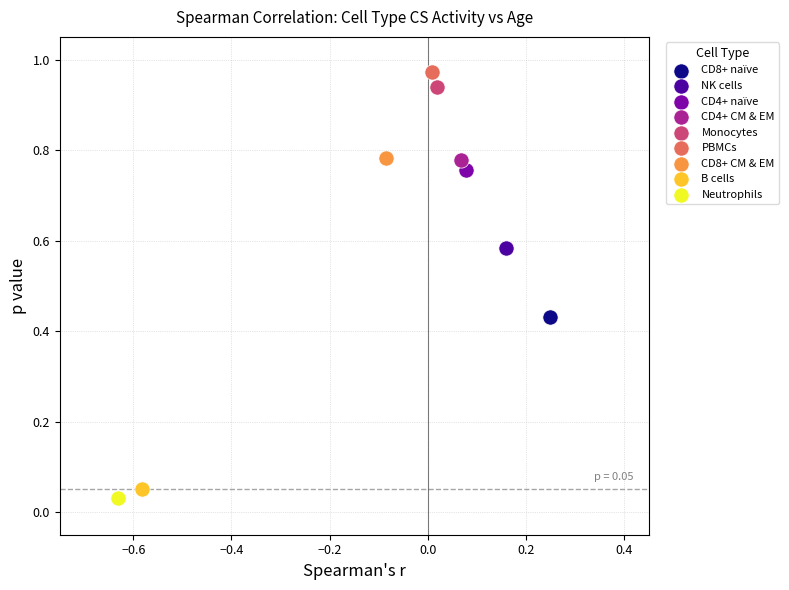

What are all the series names shown in the legend?

CD8+ naïve, NK cells, CD4+ naïve, CD4+ CM & EM, Monocytes, PBMCs, CD8+ CM & EM, B cells, Neutrophils